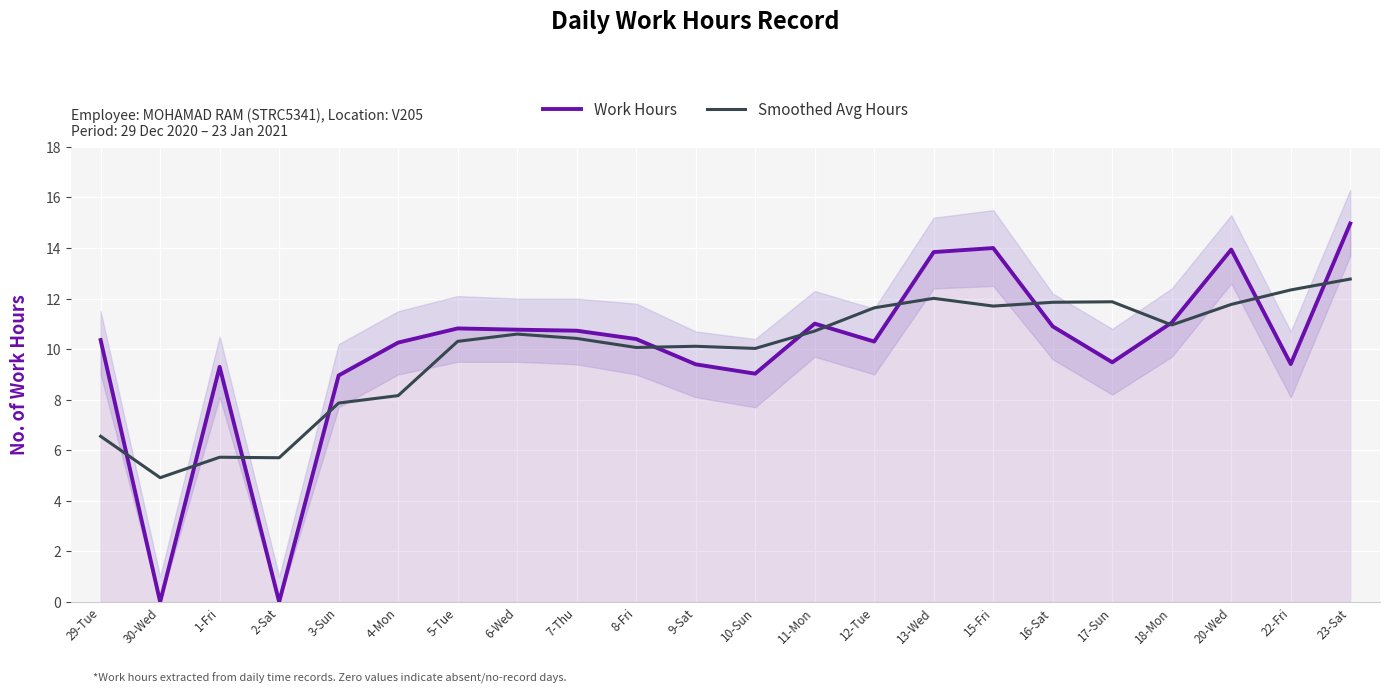

What is the value of the Smoothed Avg Hours point at the 9th from the left?

10.4